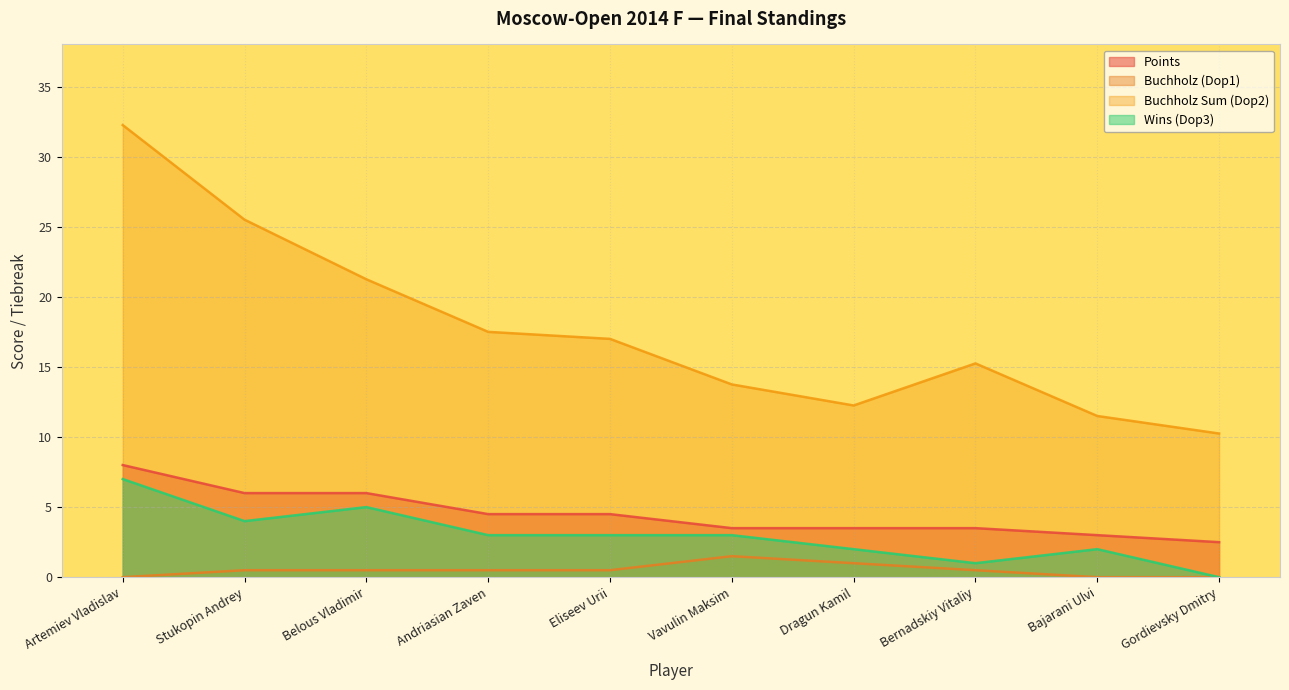

What position from the right is Dragun Kamil?

4